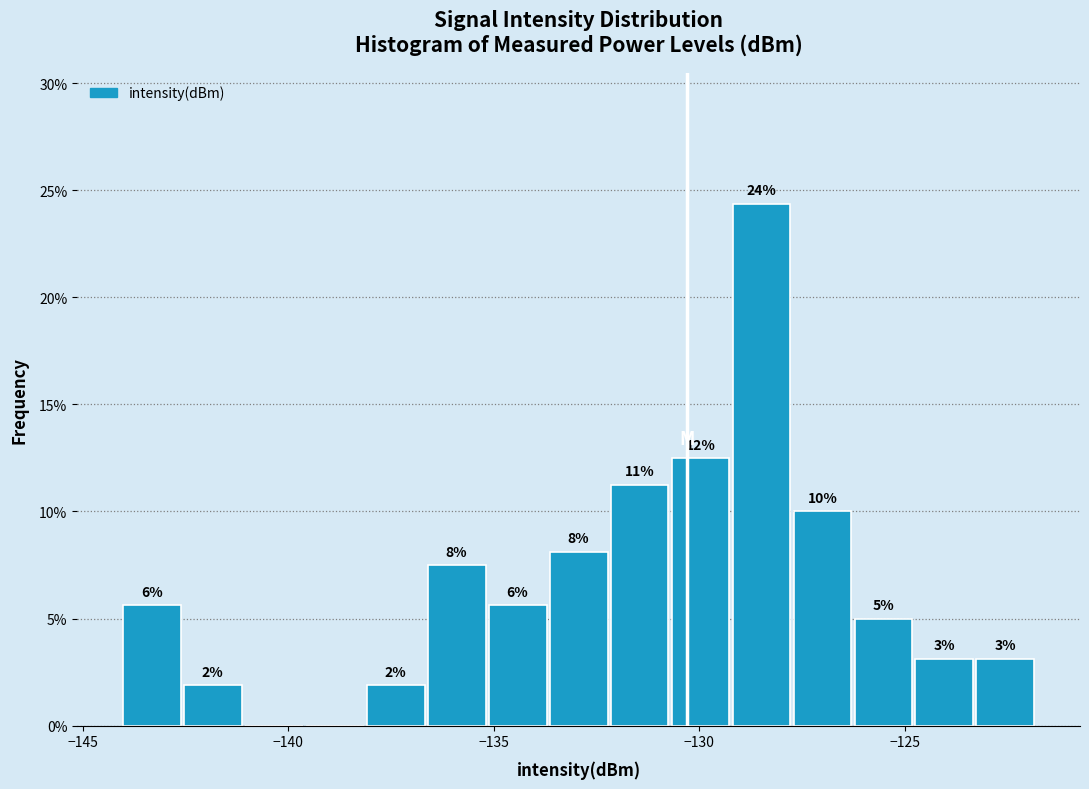

Read against the x-axis, roughly where is the centre of the tallest bar?

-128.5